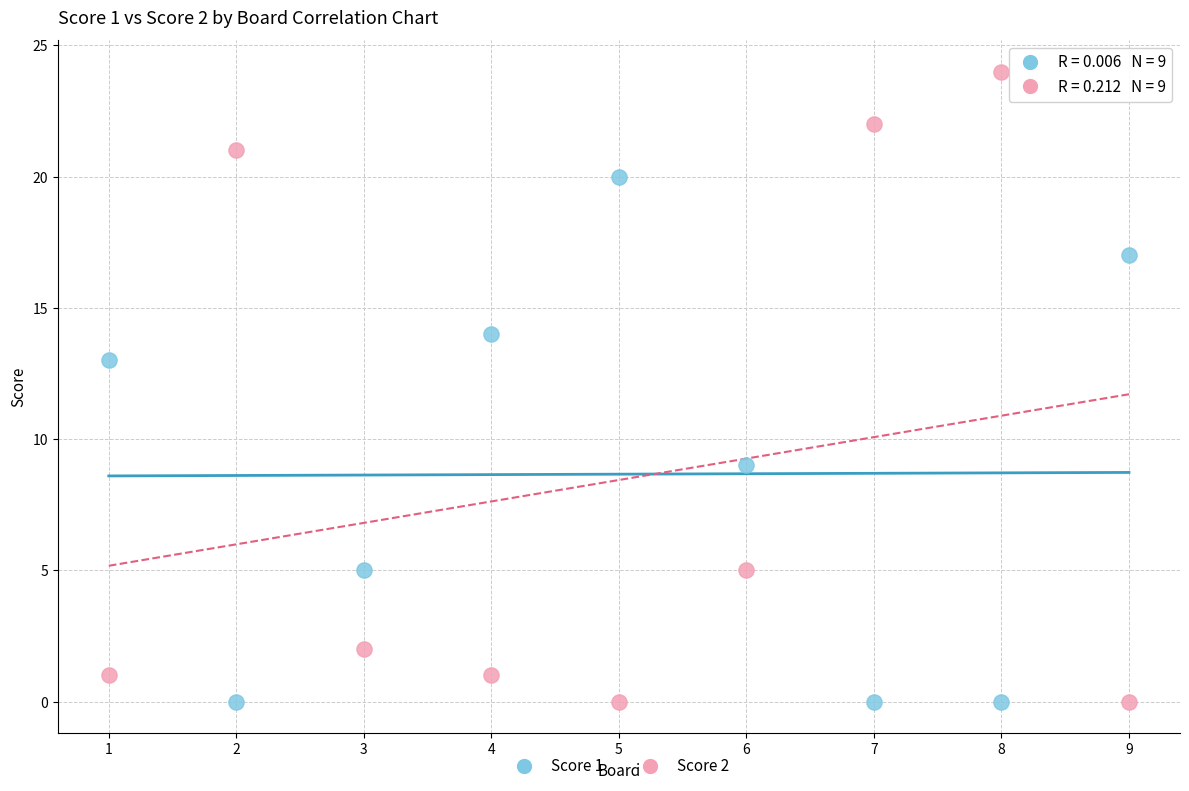

Across all data points, what is the range of Y values (max minus min)?

24